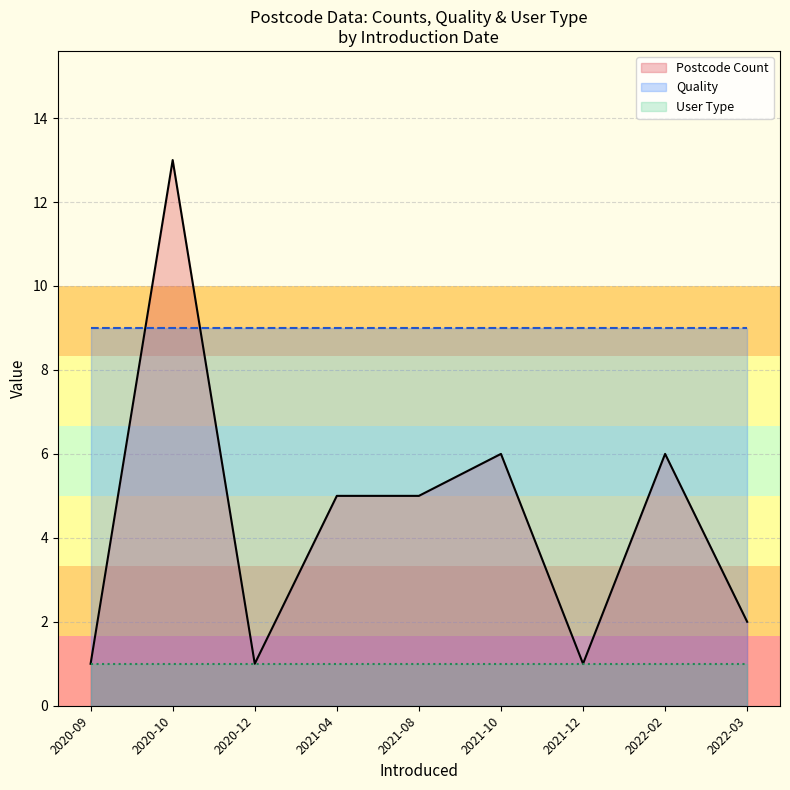

True or false: User Type has a value of 2 at 2021-04.

False